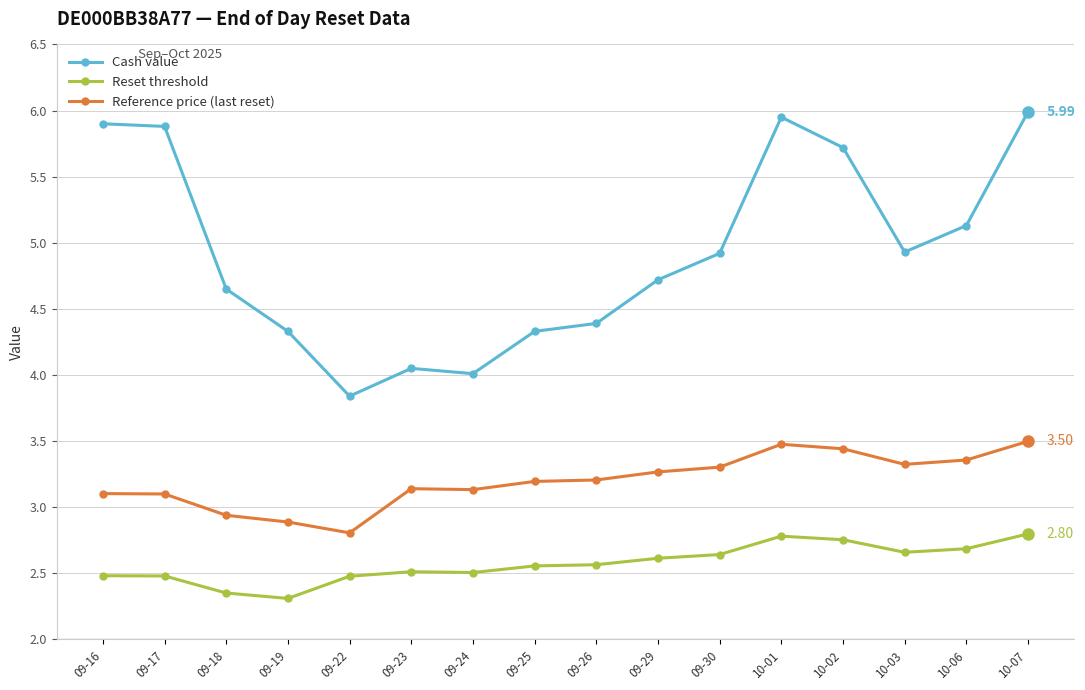

Which series has the widest spread of values?

Cash value